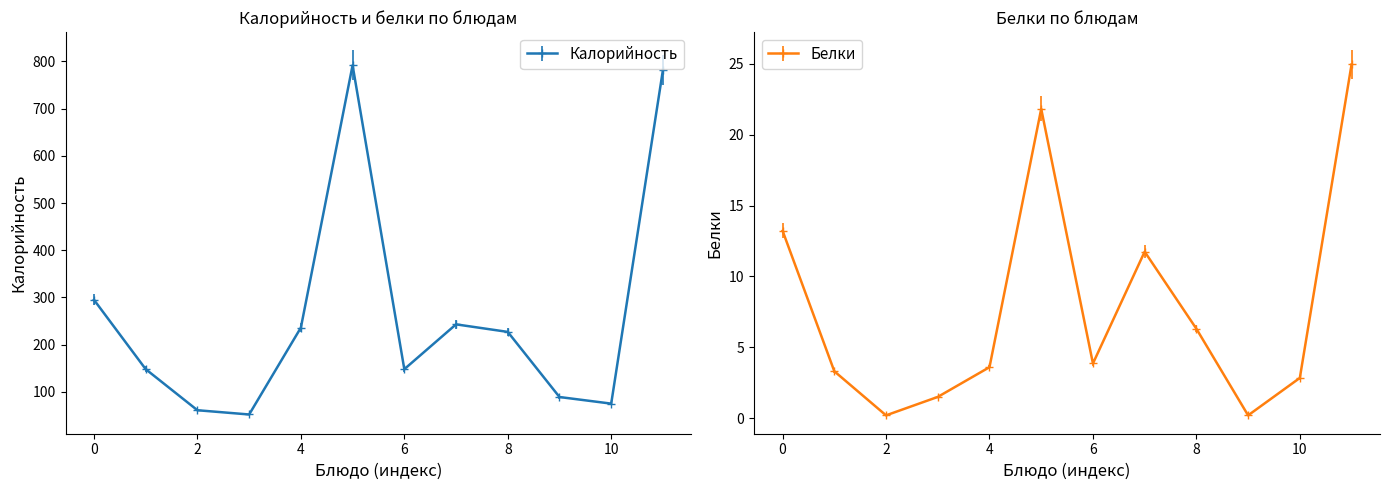

True or false: Белки and Калорийность intersect in this chart.

False